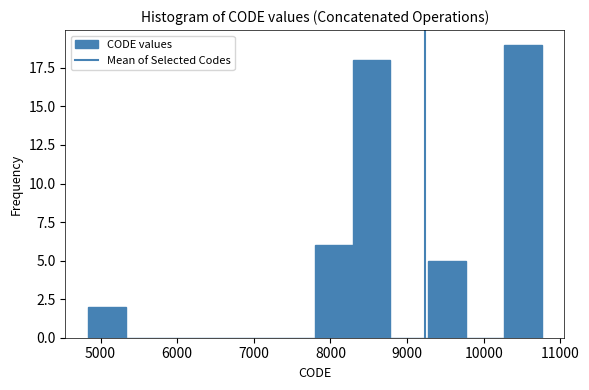

What is the height of the bar covering 10300 to 10800 on the x-axis? Neither the bar edges nor the heights are printed on the chart, so give them approximately, as read against the axes.

19